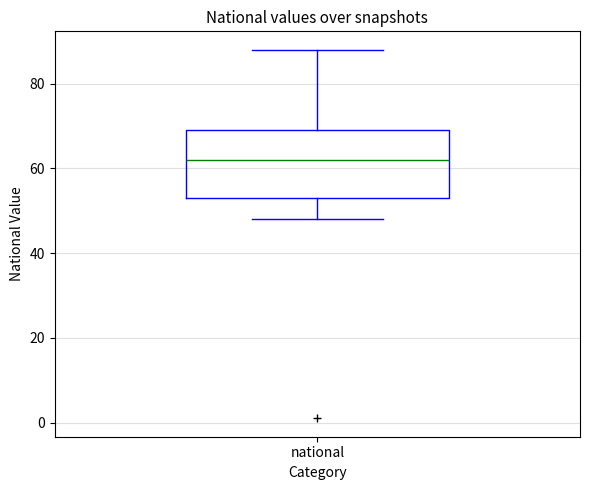

Transcribe this box plot: give where the median line is, the range the box spans, and where the two whiskers end, as read against the y-axis. The values are not printed on the chart, so give them approximately, as read against the axis.

median 62, box 54 to 70, whiskers 48 to 88